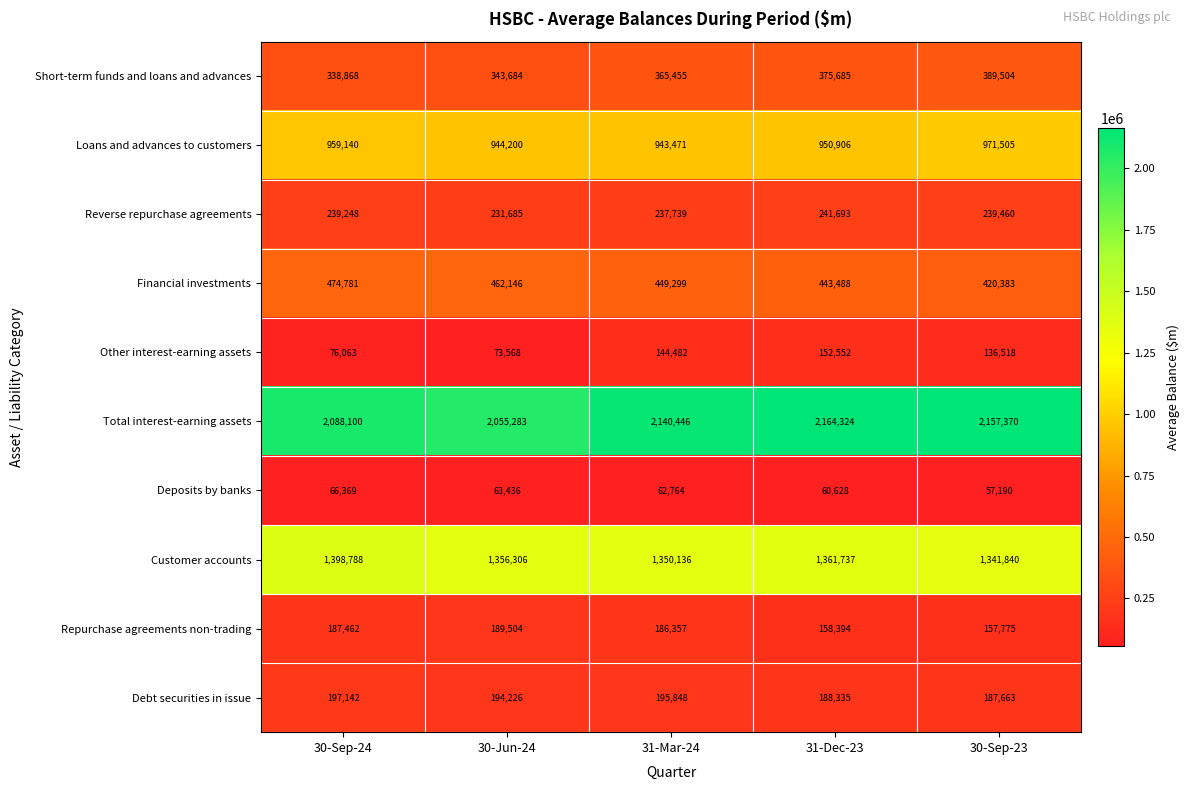

How many data points in Other interest-earning assets are less than 136518?

2